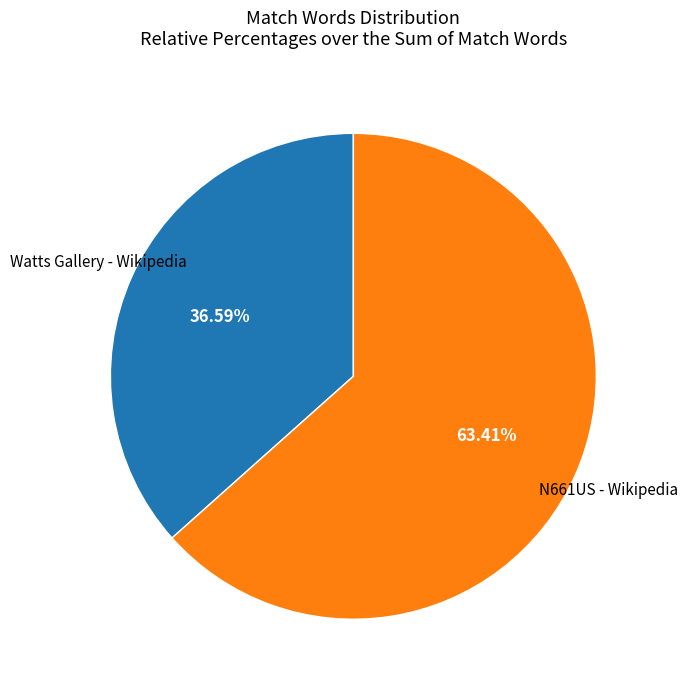

How many segments does this pie chart have?

2